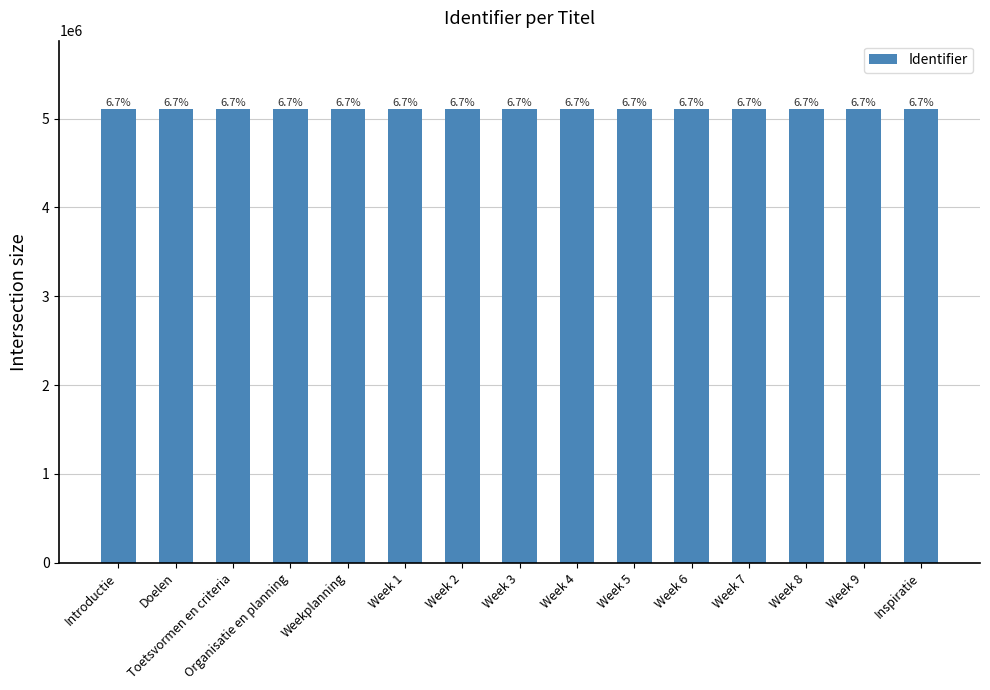

Reading left to right, list all the values displayed in this chart.

5109821	5109823	5109825	5109826	5109828	5109835	5109837	5109839	5109841	5109843	5109845	5109847	5109849	5109851	5109829